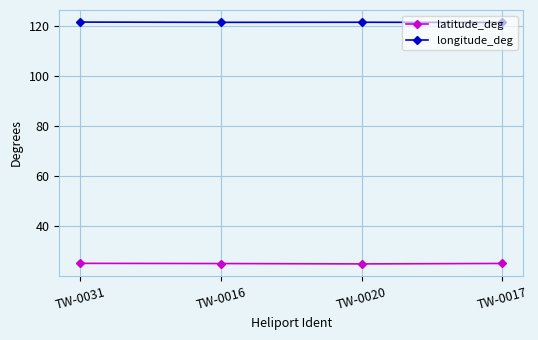

True or false: longitude_deg and latitude_deg cross at least once.

False